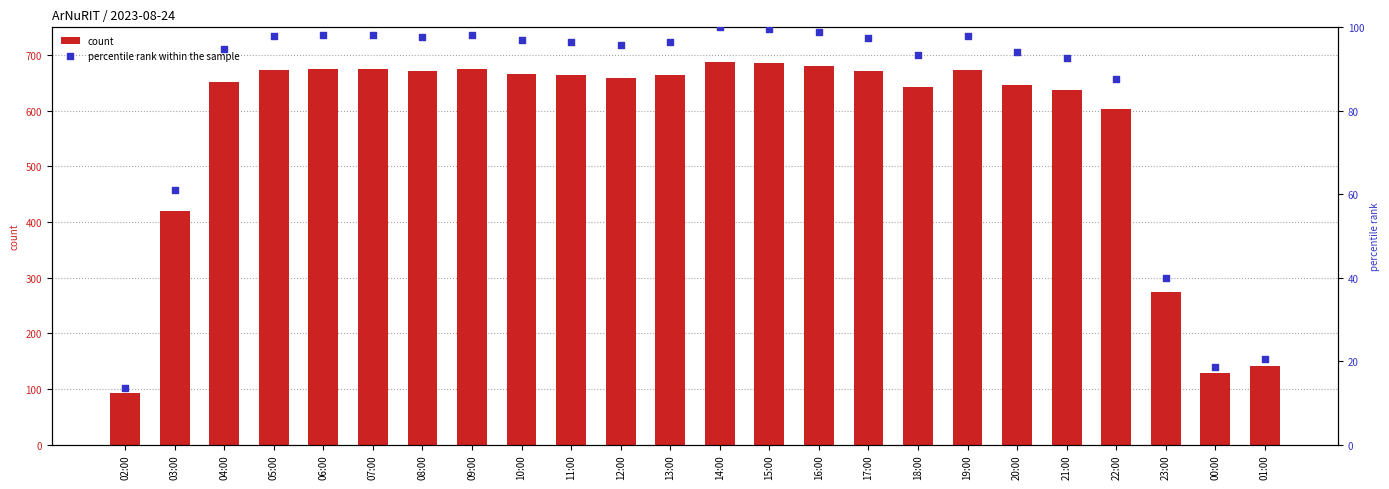

At which category is the sum across all series the highest?

14:00